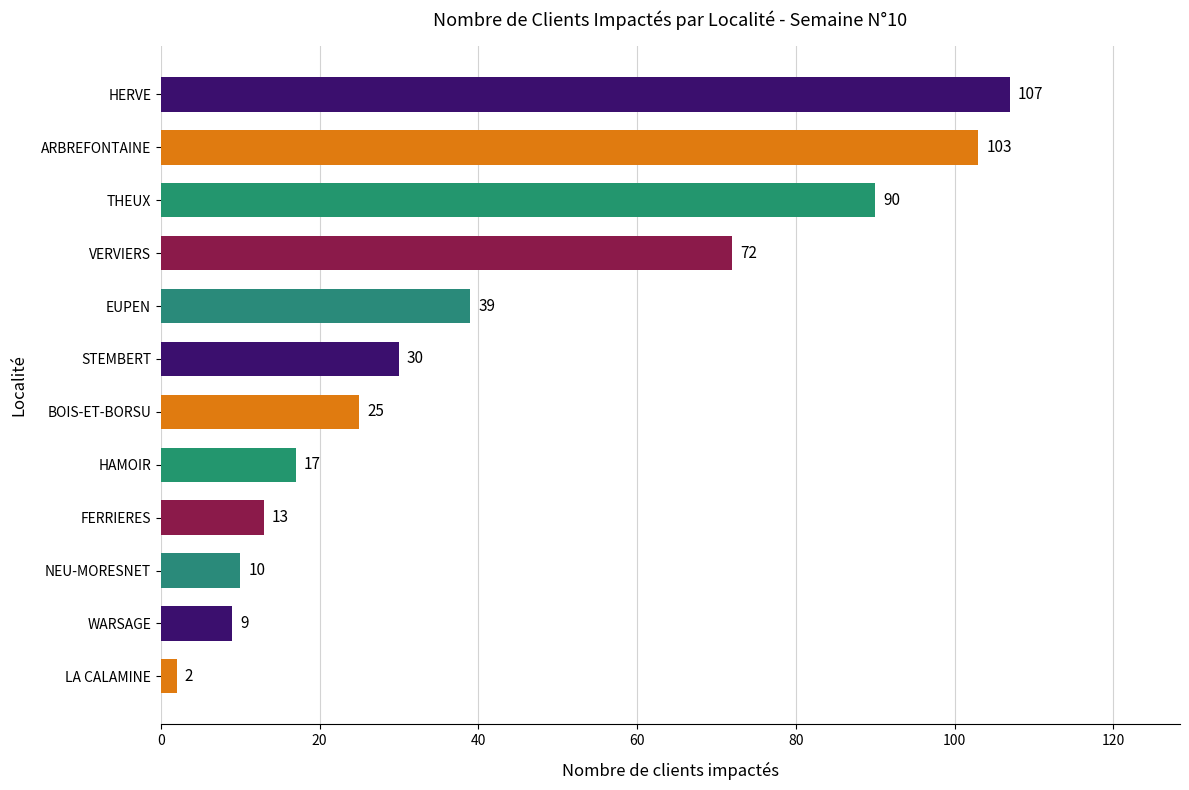

Rank the categories by value from highest to lowest.

HERVE, ARBREFONTAINE, THEUX, VERVIERS, EUPEN, STEMBERT, BOIS-ET-BORSU, HAMOIR, FERRIERES, NEU-MORESNET, WARSAGE, LA CALAMINE